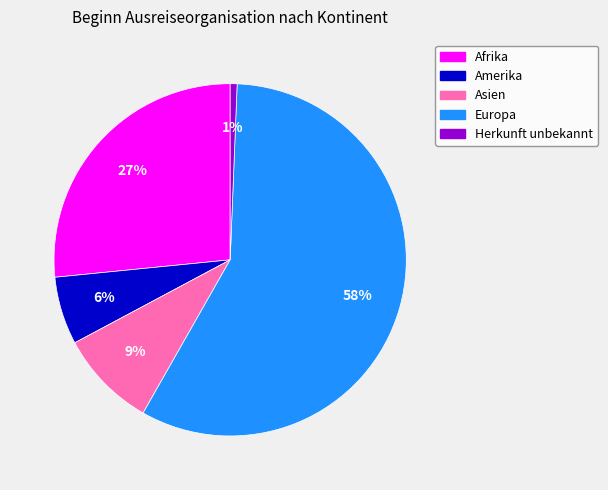

Rank the categories by value from lowest to highest.

Herkunft unbekannt, Amerika, Asien, Afrika, Europa